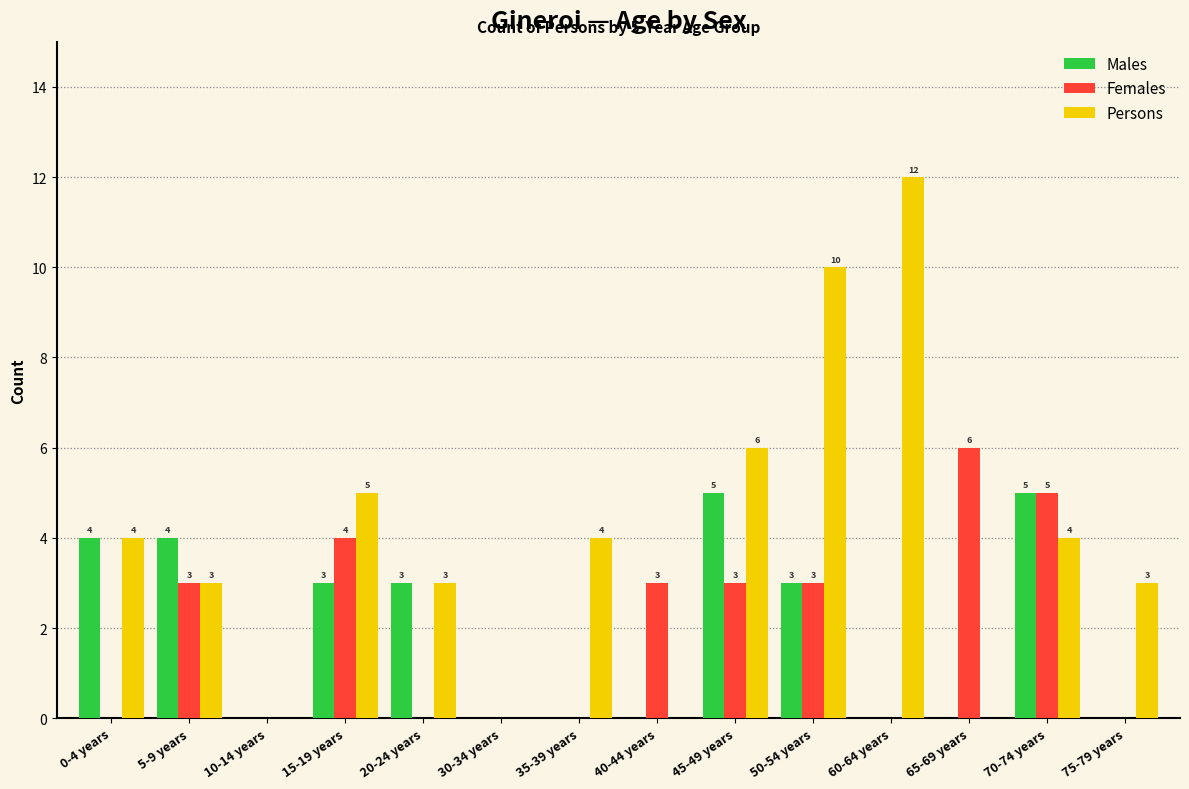

Between 35-39 years and 50-54 years, which series saw the biggest shift?

Persons